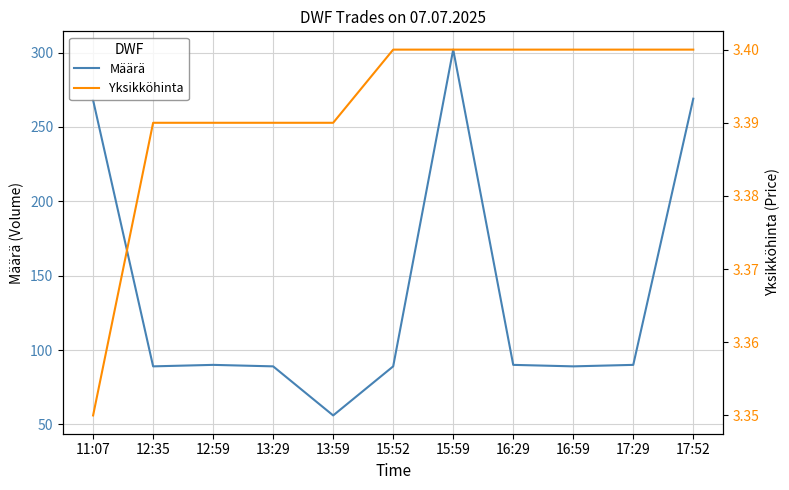

Rank the series by their maximum value, from highest to lowest.

Määrä, Yksikköhinta